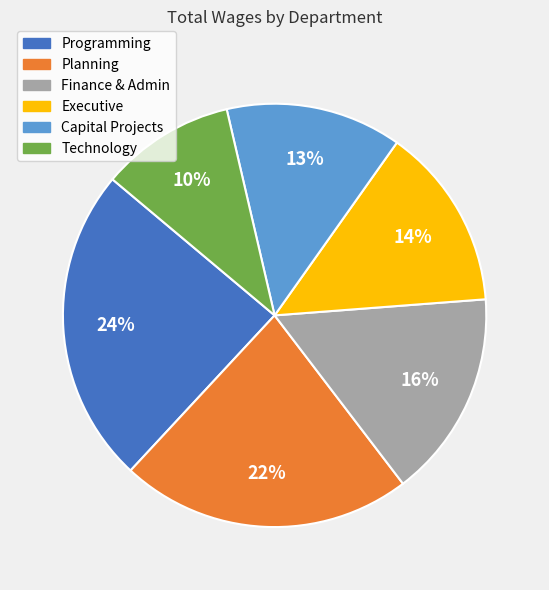

Combined, do Programming and Technology account for over 50%?

No